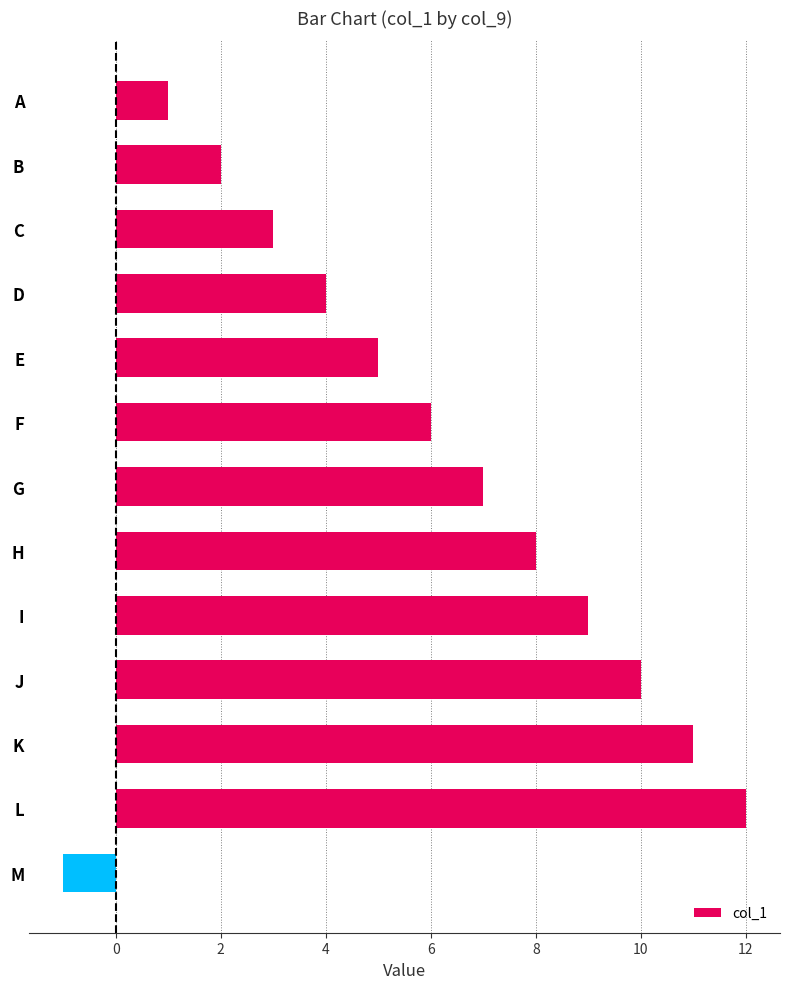

What is the change in value from H to L?

+4